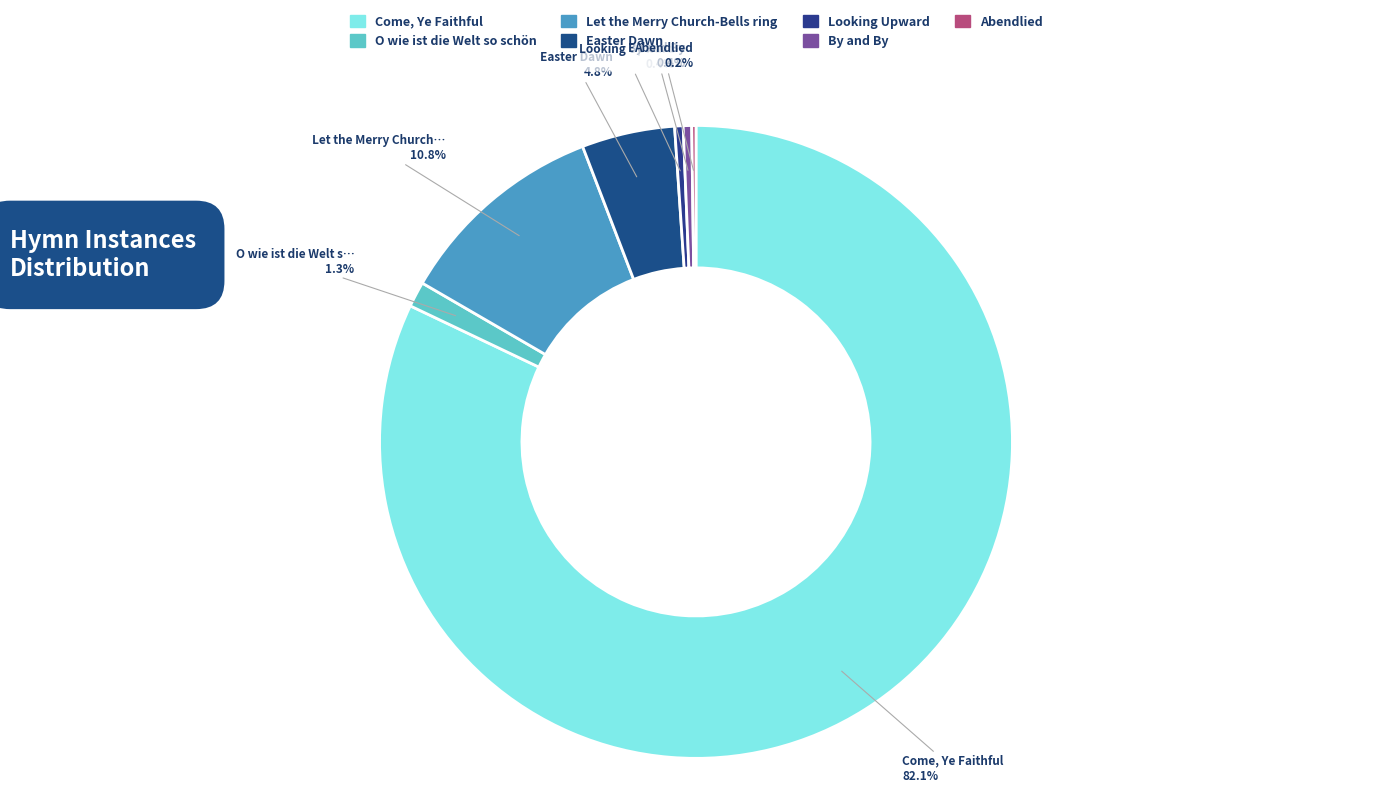

Approximately how many times larger is the value at Let the Merry Church-Bells ring compared to Come, Ye Faithful?

0.1